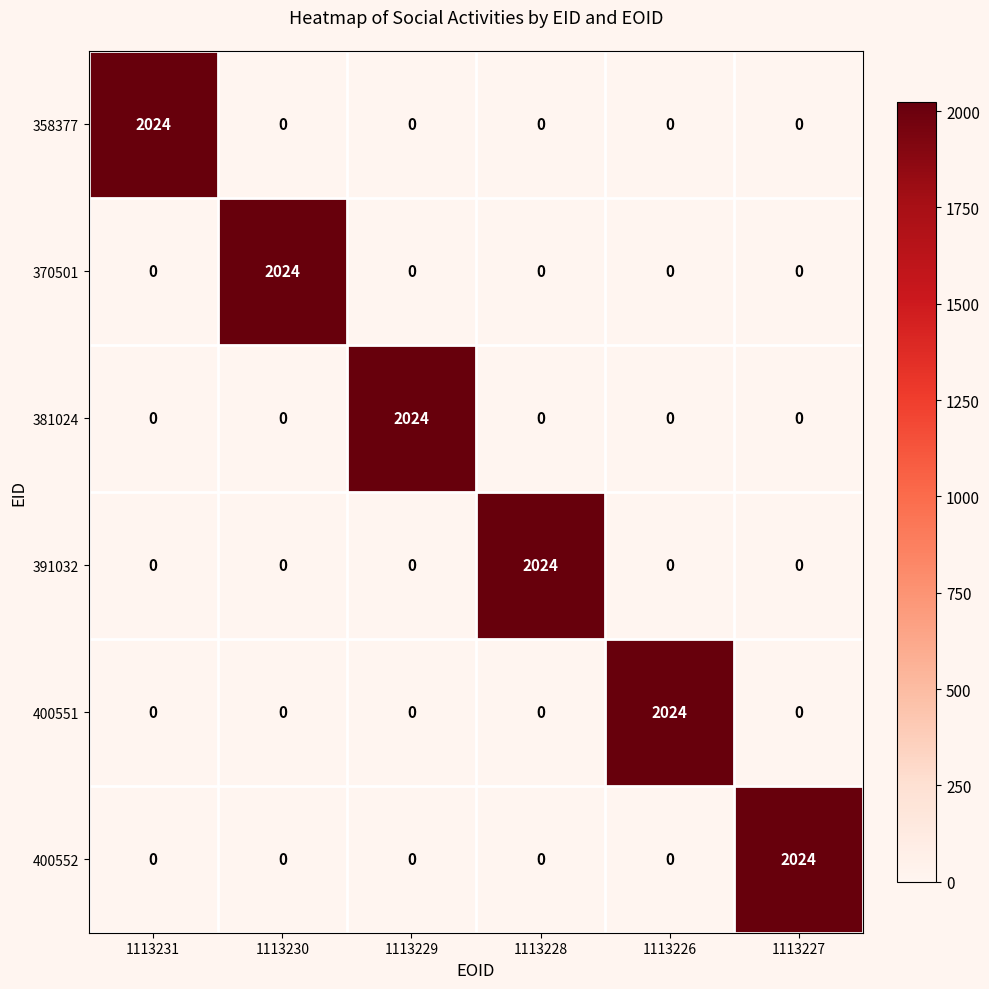

Is the value of 391032 at 1113228 greater than the value of 400552 at 1113231?

Yes